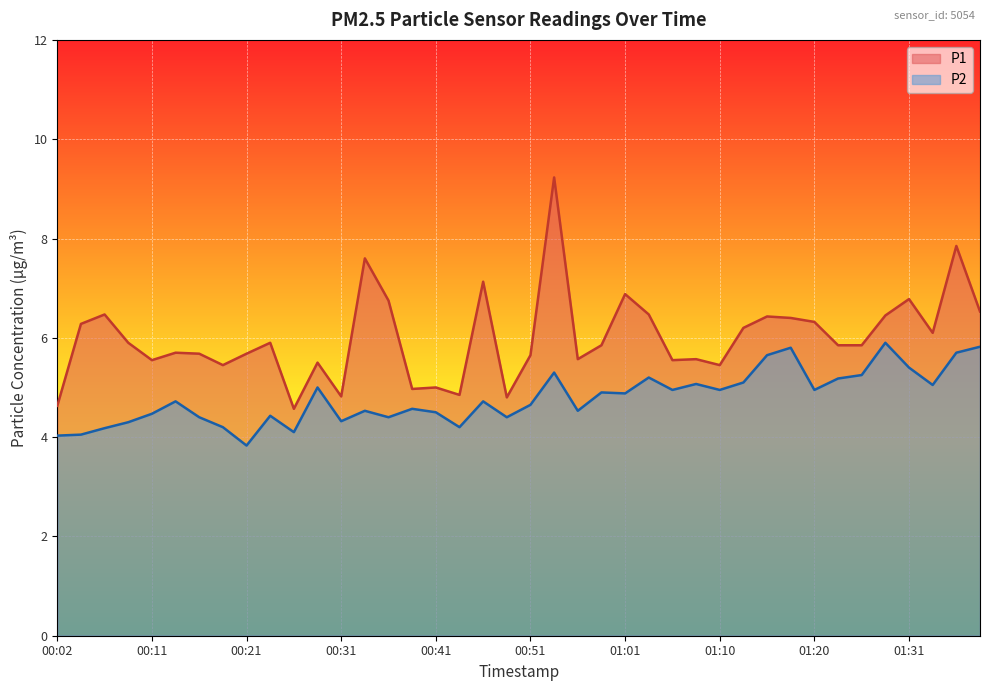

List the series in order of their peak value, lowest first.

P2, P1